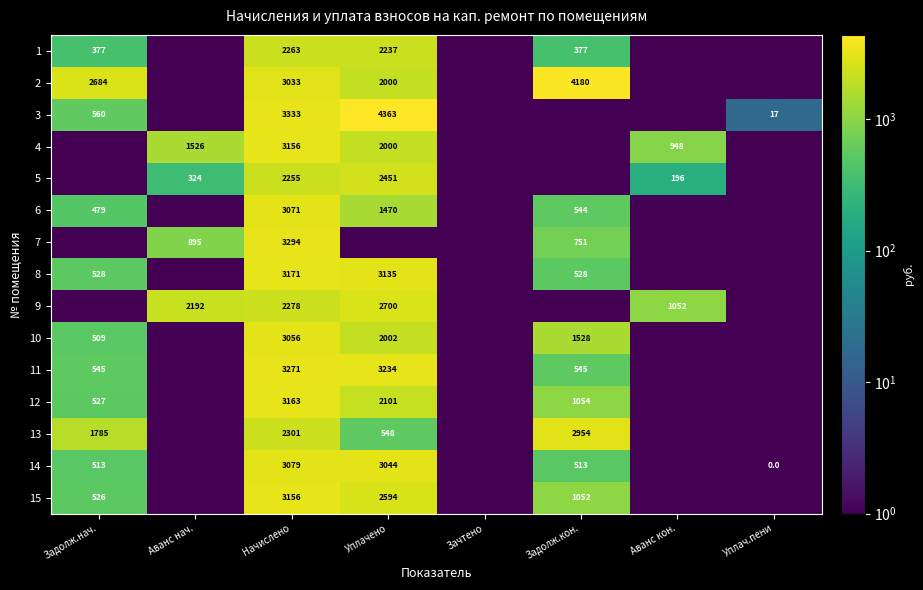

What is the difference between the highest and lowest values at Задолж.нач.?

2684.1